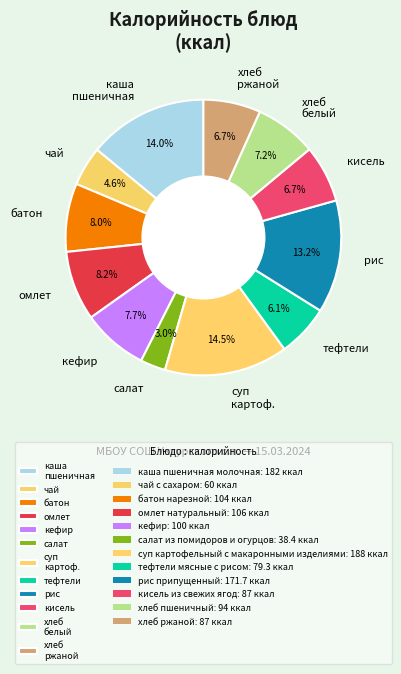

Does any single category account for the majority?

No